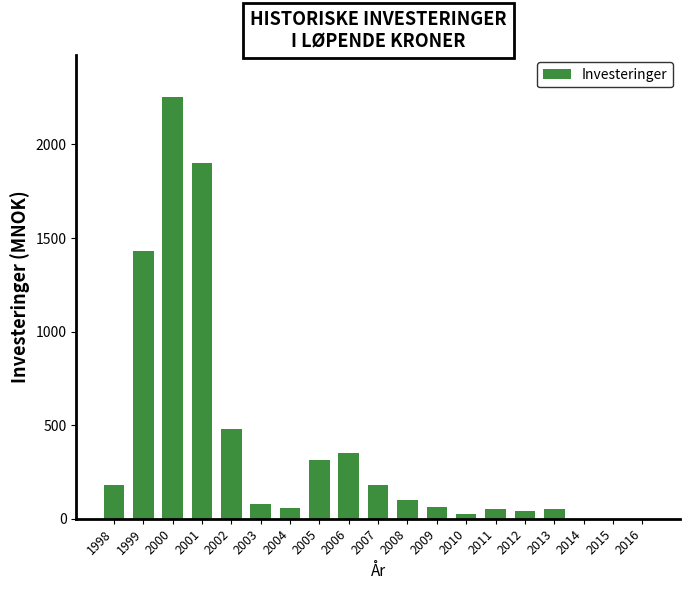

At which label is the value closest to 1125?

1999